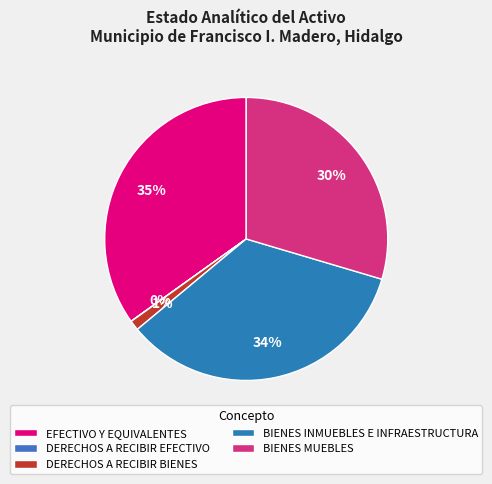

True or false: EFECTIVO Y EQUIVALENTES accounts for 35% of the total.

True